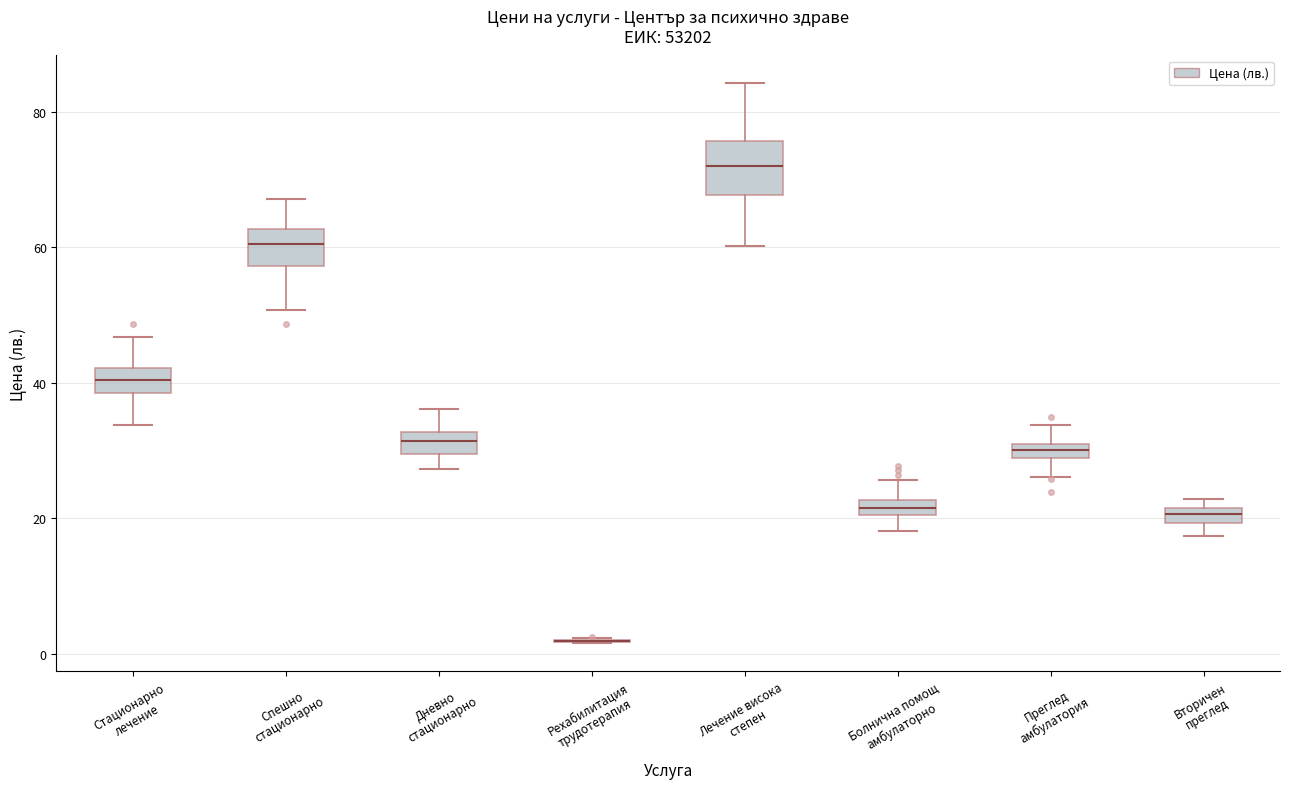

Which box is the tallest, from its lower edge to its upper edge?

Лечение висока степен